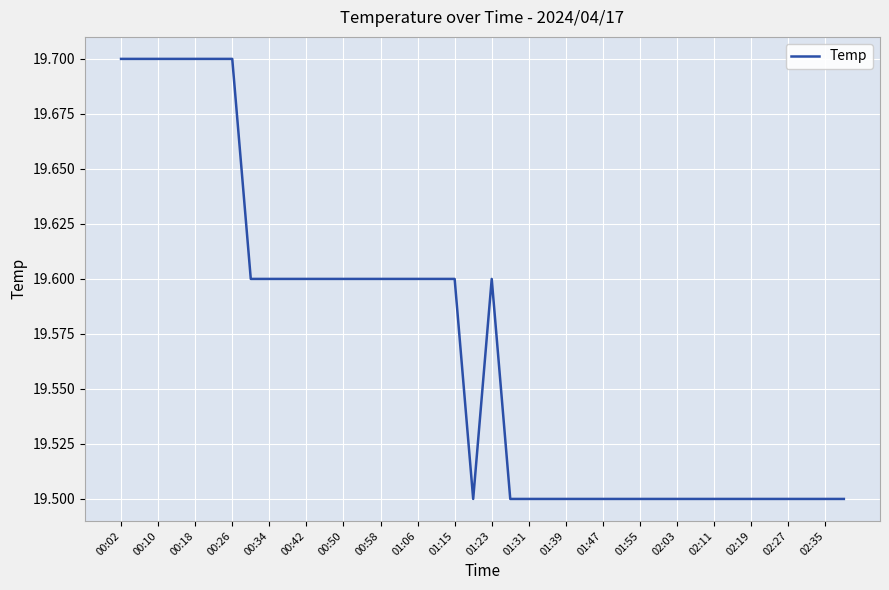

What is the difference between the maximum and minimum values?

0.2